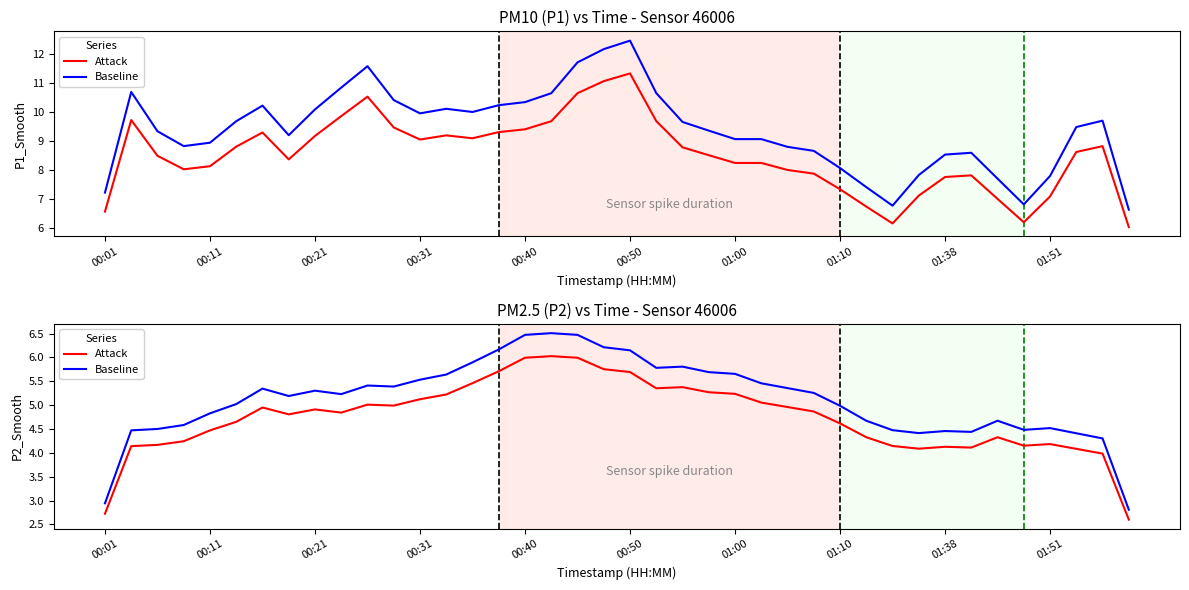

True or false: Baseline and Attack cross at least once.

False